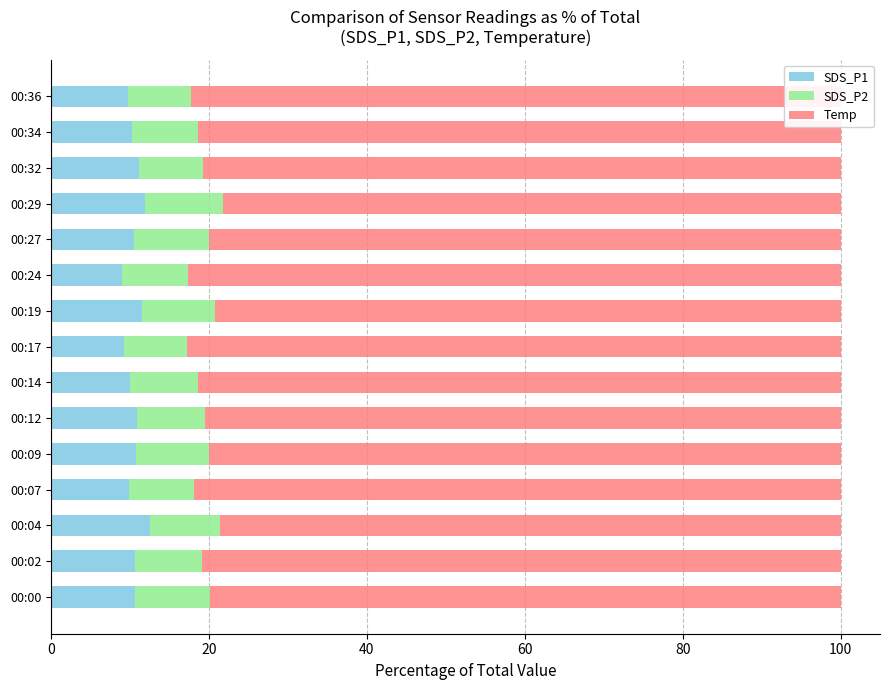

How many data points does each series have?

15